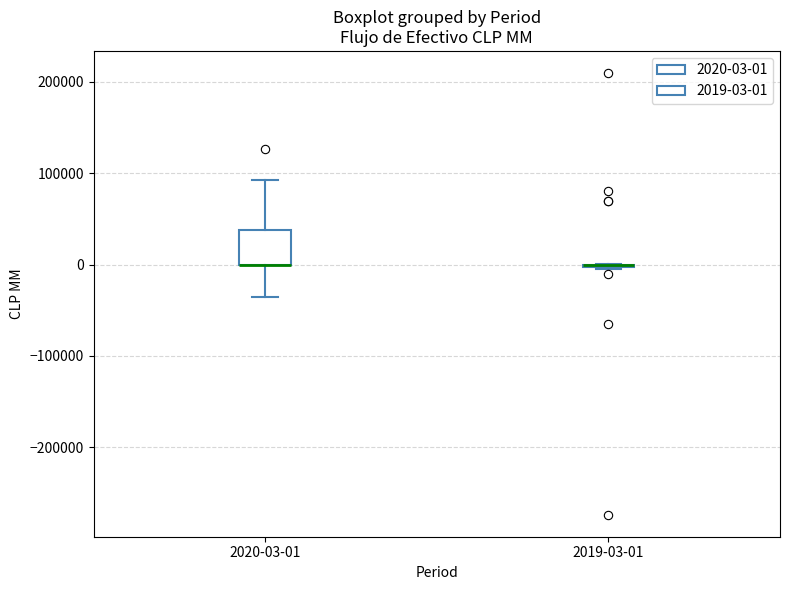

Reading left to right, read every box against the y-axis: the position of its median line, the range the box covers, and the ends of its whiskers. The values are not printed on the chart, so give them approximately, as read against the axis.

2020-03-01: median 0 (drawn on the box's lower edge), box 0 to 40000, whiskers -40000 to 90000
2019-03-01: box collapsed to a line at 0, whiskers 0 to 0